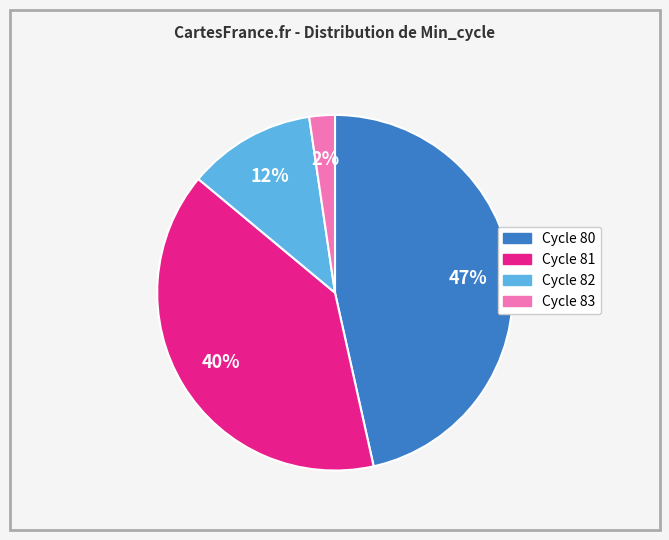

Is there any slice that represents more than half of the pie?

No